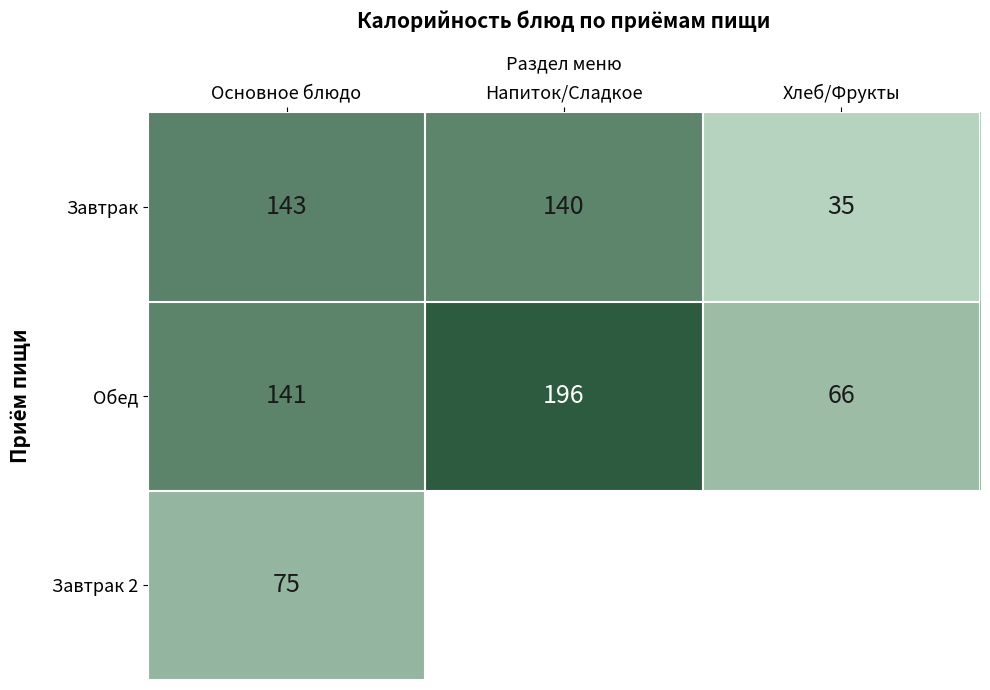

What is the spread (max minus min) of values at Основное блюдо?

68